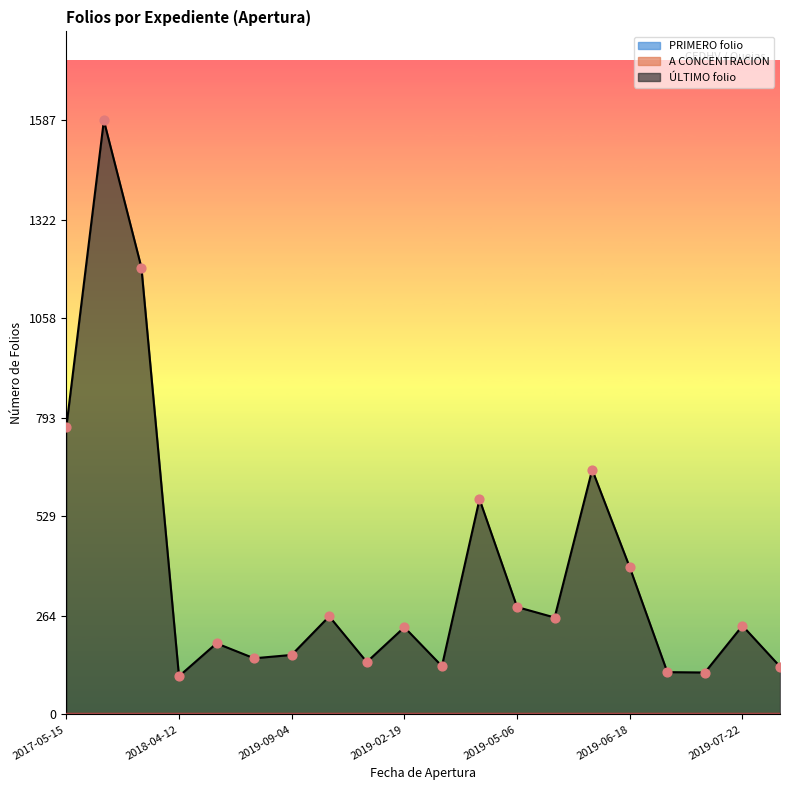

Is the value of ÚLTIMO folio at 2019-02-19 greater than the value of PRIMERO folio at 2019-04-22?

Yes